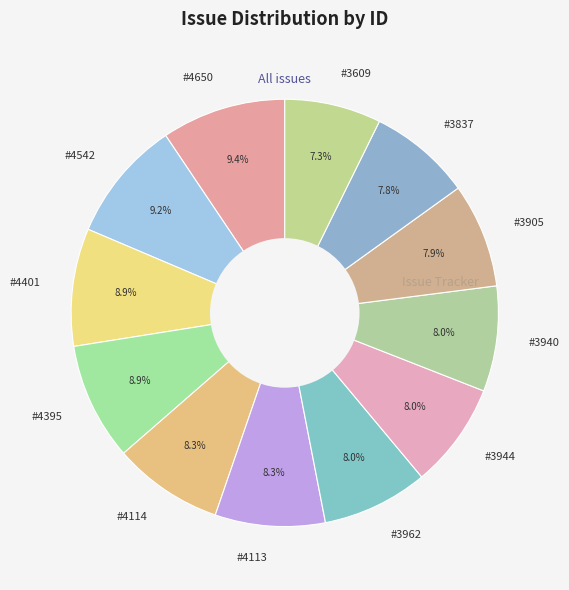

Do #3944 and #3940 together represent more than half of the pie?

No